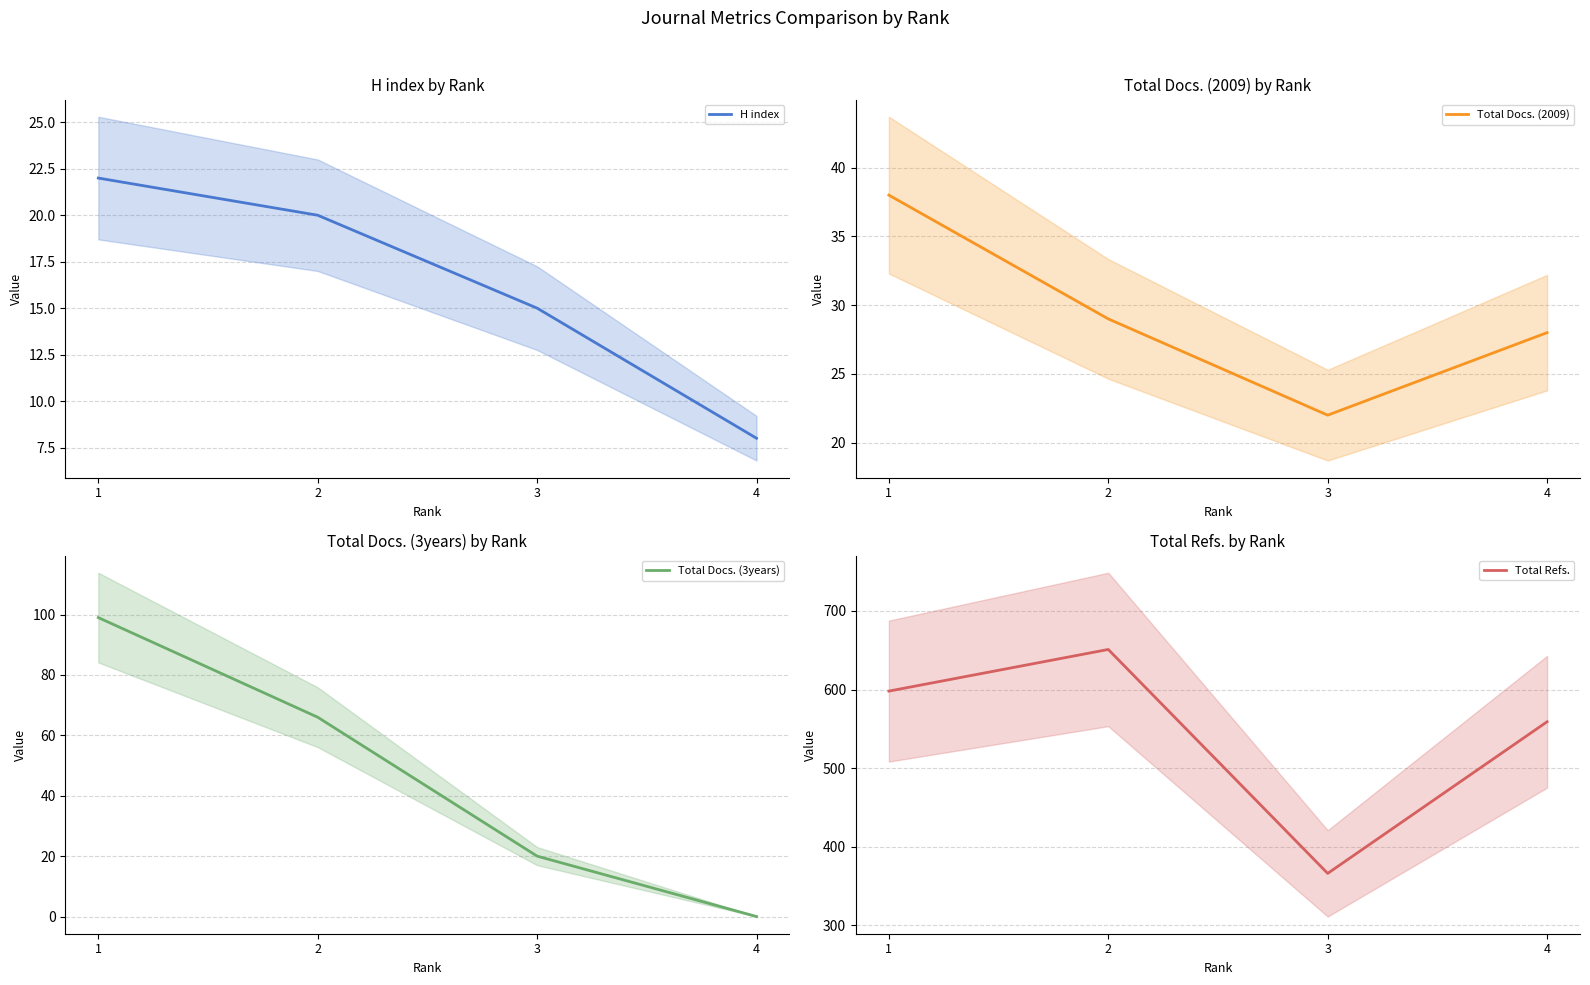

What is the value of the Total Docs. (3years) point at the 2nd from the left?

66